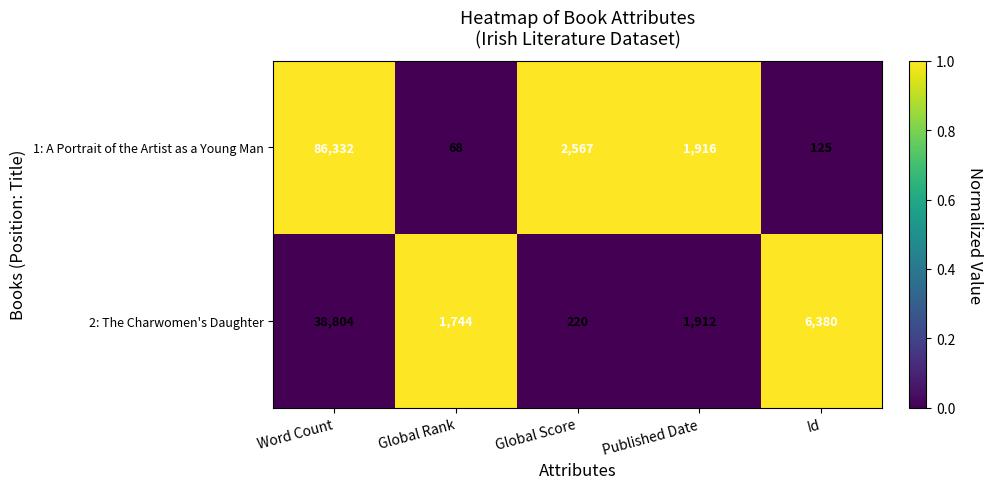

Which series has the largest total across all categories?

1: A Portrait of the Artist as a Young Man